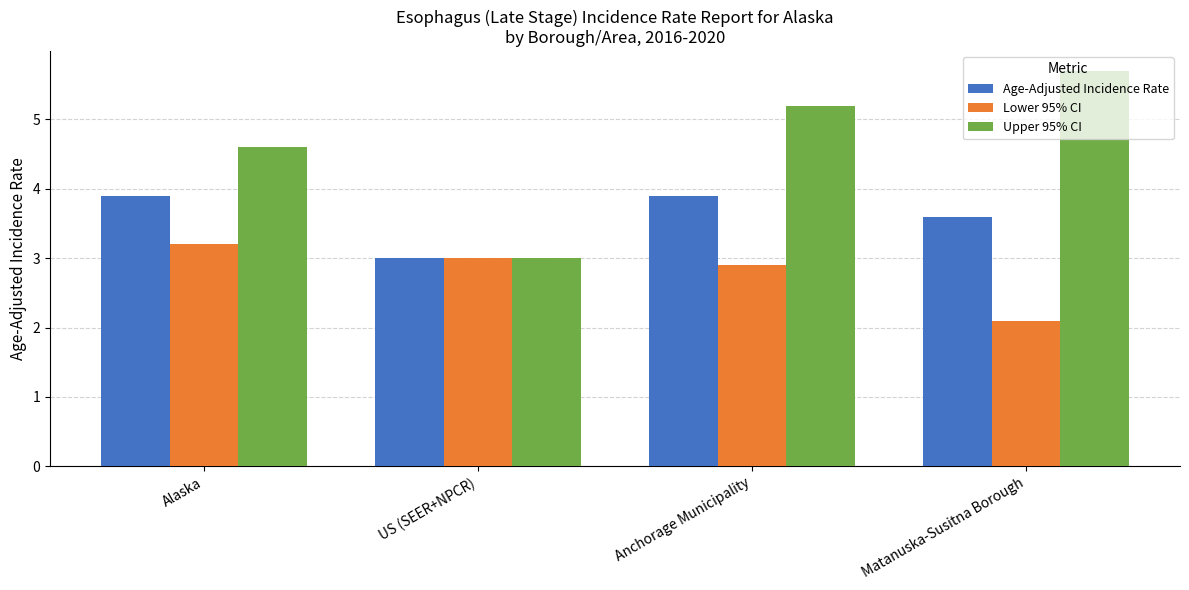

True or false: Upper 95% CI has a value of 2.2 at Alaska.

False